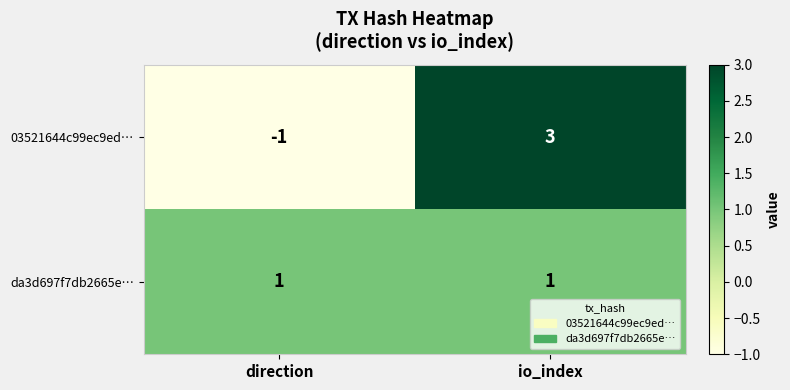

Reading left to right, transcribe all the data shown in this chart.

03521644c99ec9ed…: -1	3
da3d697f7db2665e…: 1	1